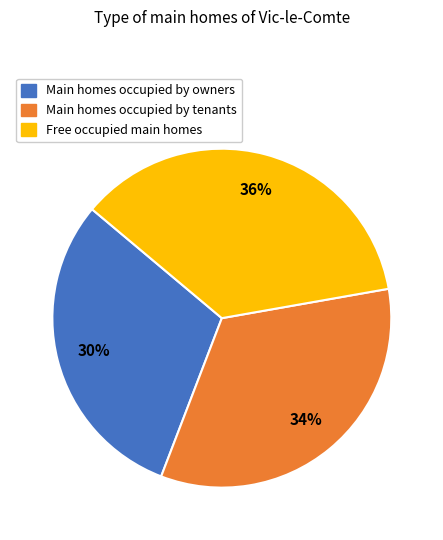

To the nearest percent, what is the average slice percentage?

33%